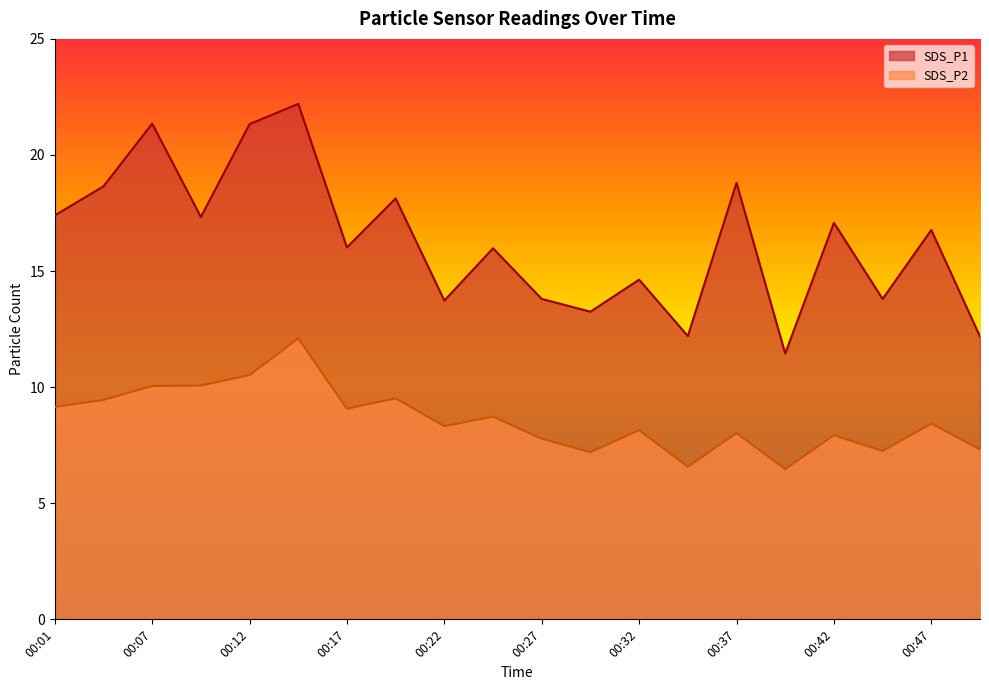

Rank the series by their average value, from lowest to highest.

SDS_P2, SDS_P1